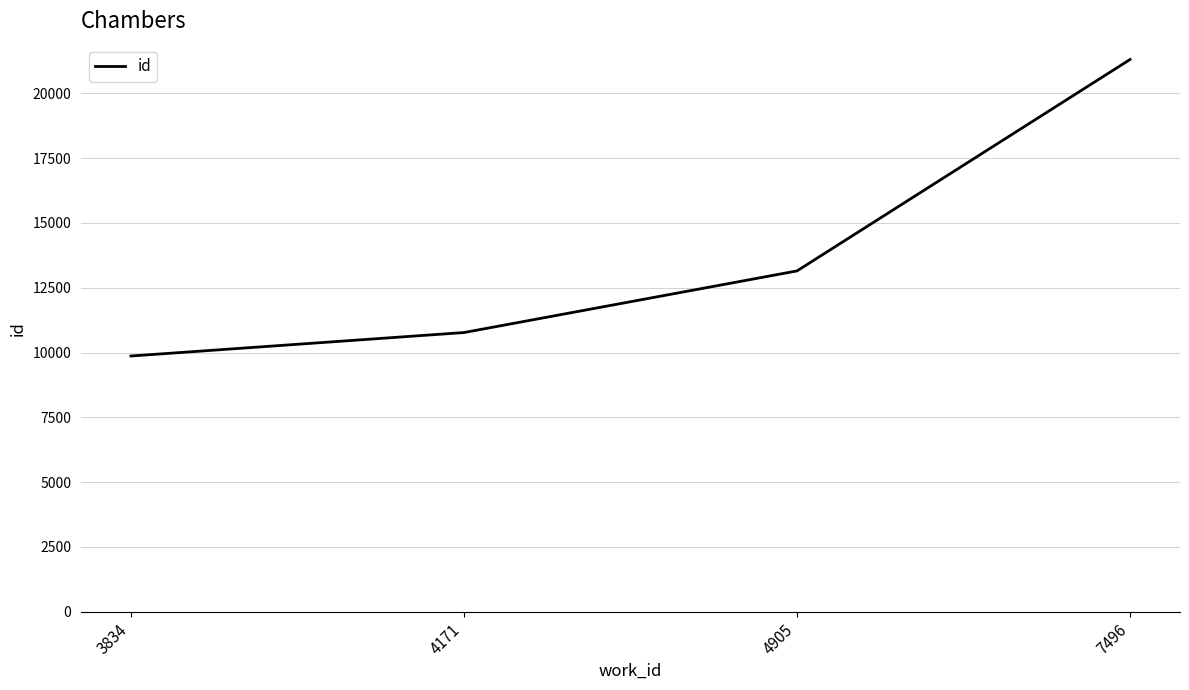

What is the average value?

13774